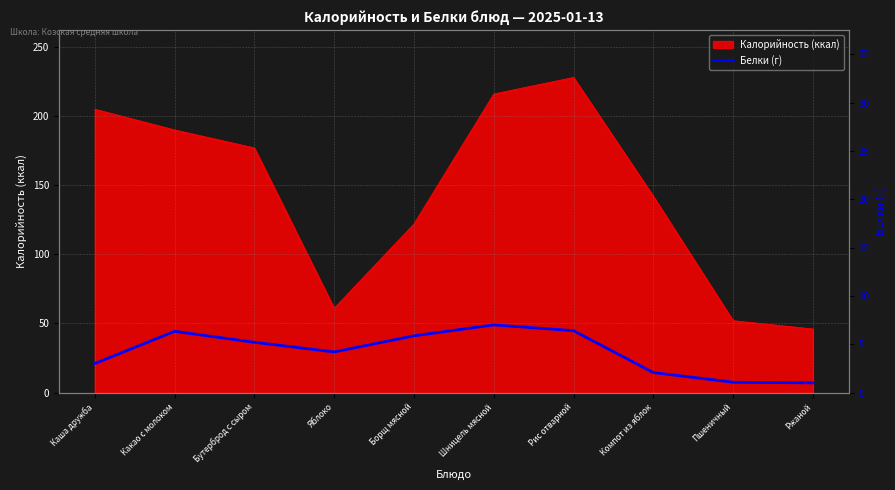

Where is Калорийность (ккал) nearest to the value 137?

Компот из яблок